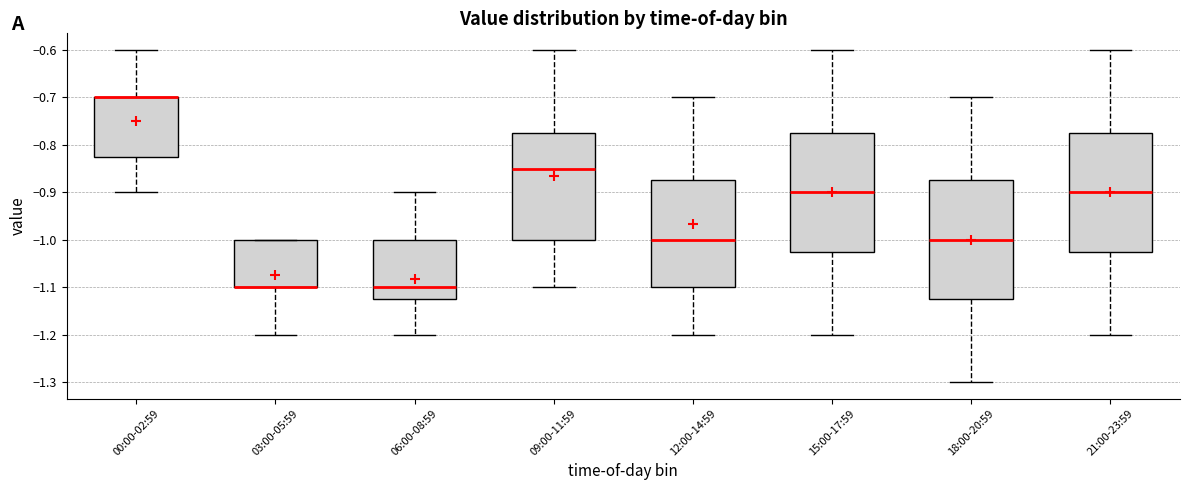

Reading left to right, transcribe this box plot: for each box, give where its median line is, the range the box spans, and where its two whiskers end, as read against the y-axis. The values are not printed on the chart, so give them approximately, as read against the axis.

00:00-02:59: median -0.70 (drawn on the box's upper edge), box -0.82 to -0.70, whiskers -0.90 to -0.60
03:00-05:59: median -1.10 (drawn on the box's lower edge), box -1.10 to -1.00, whiskers -1.20 to -1.00
06:00-08:59: median -1.10, box -1.12 to -1.00, whiskers -1.20 to -0.90
09:00-11:59: median -0.85, box -1.00 to -0.77, whiskers -1.10 to -0.60
12:00-14:59: median -1.00, box -1.10 to -0.87, whiskers -1.20 to -0.70
15:00-17:59: median -0.90, box -1.02 to -0.77, whiskers -1.20 to -0.60
18:00-20:59: median -1.00, box -1.12 to -0.87, whiskers -1.30 to -0.70
21:00-23:59: median -0.90, box -1.02 to -0.77, whiskers -1.20 to -0.60